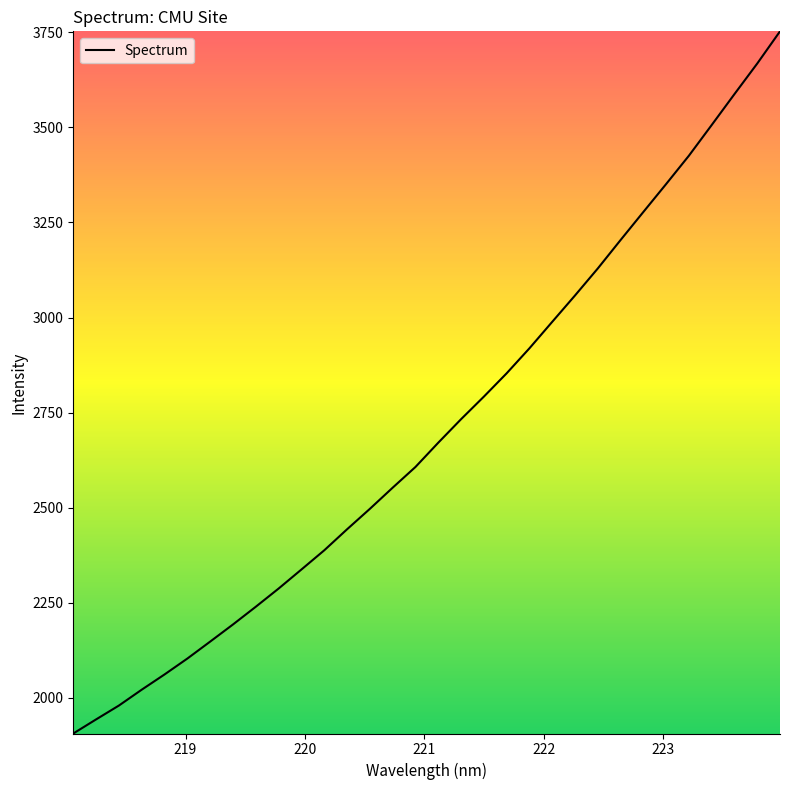

What is the difference between the maximum and minimum values?

1846.3